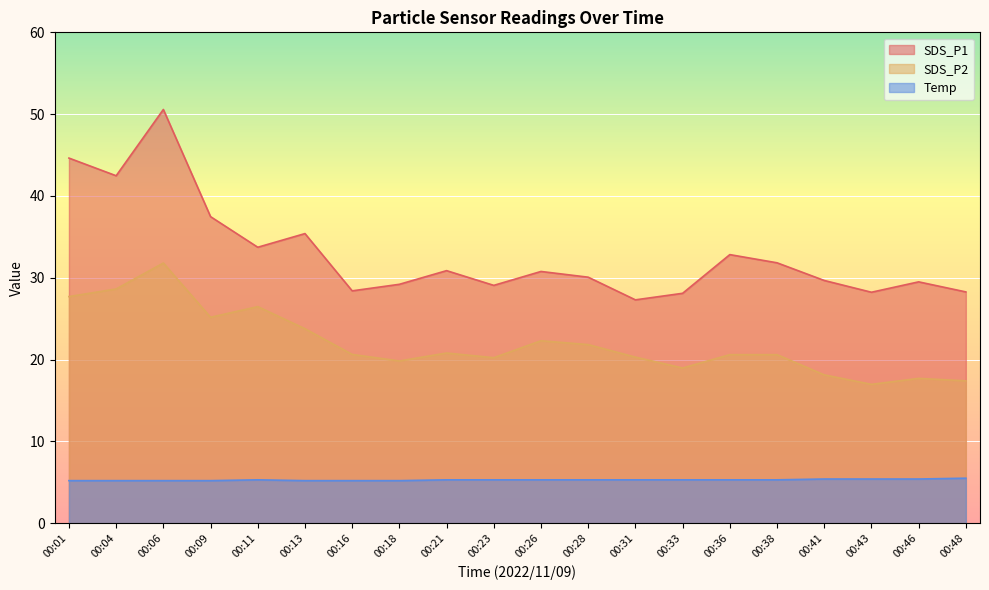

Reading left to right, transcribe all the data shown in this chart.

SDS_P1: 44.6	42.5	50.6	37.5	33.7	35.4	28.4	29.2	30.9	29.1	30.8	30.1	27.3	28.1	32.8	31.8	29.7	28.2	29.5	28.3
SDS_P2: 27.7	28.6	31.8	25.2	26.5	23.8	20.6	19.8	20.8	20.2	22.3	21.8	20.3	19.0	20.6	20.6	18.1	17.0	17.7	17.4
Temp: 5.2	5.2	5.2	5.2	5.3	5.2	5.2	5.2	5.3	5.3	5.3	5.3	5.3	5.3	5.3	5.3	5.4	5.4	5.4	5.5